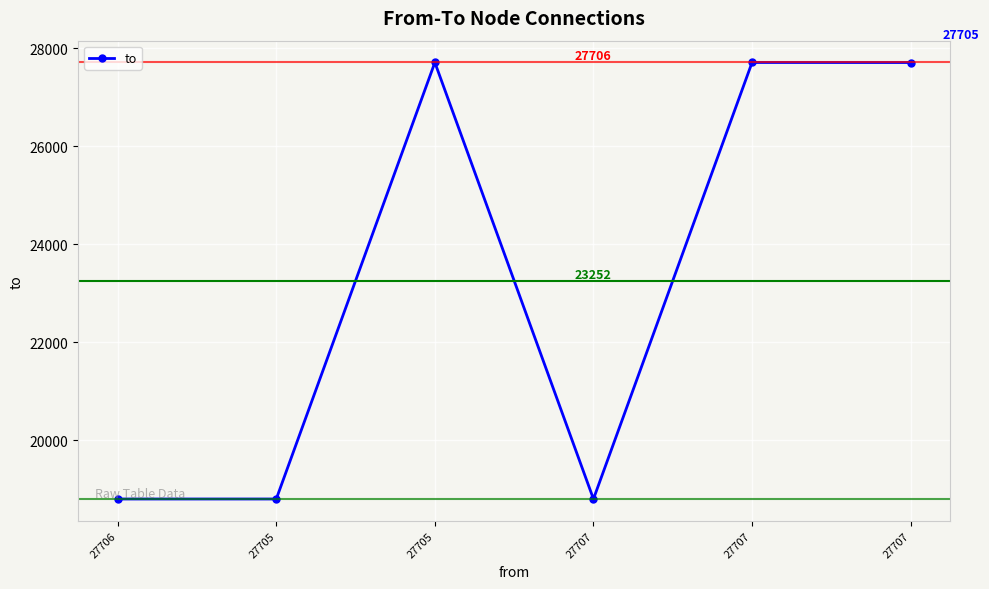

Does the chart have visible grid lines?

Yes